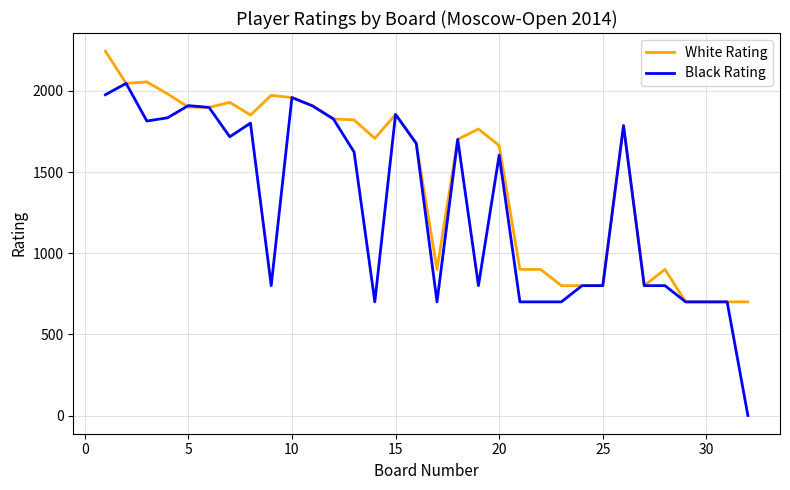

Which series has the widest spread of values?

Black Rating